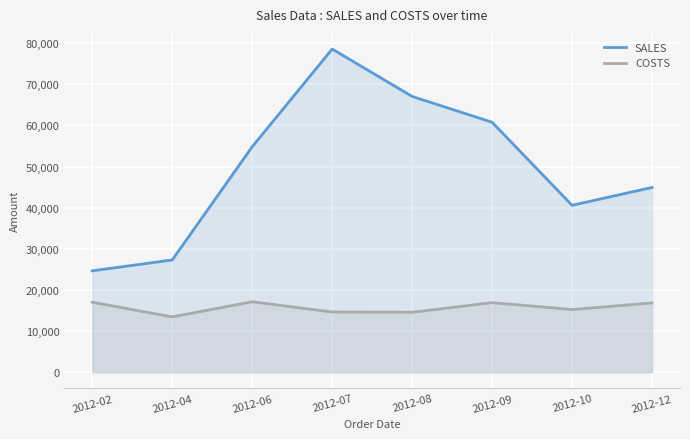

Where is SALES nearest to the value 51602?

2012-06